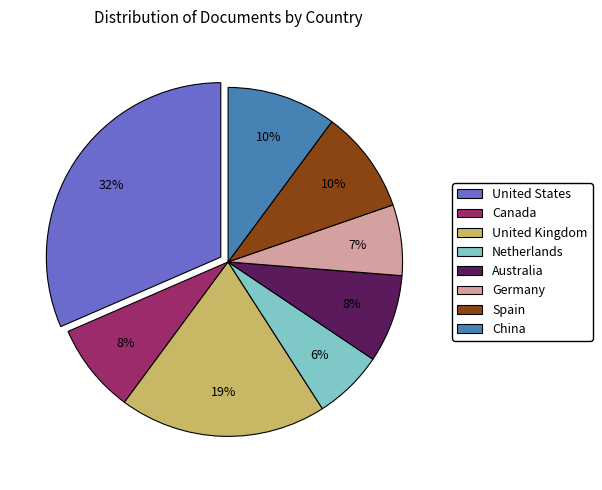

Count the number of slices in the pie.

8